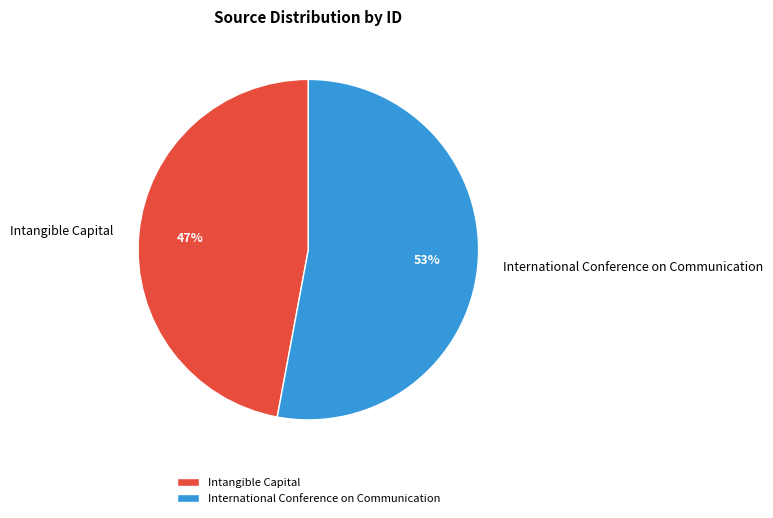

Is there any slice that represents more than half of the pie?

Yes